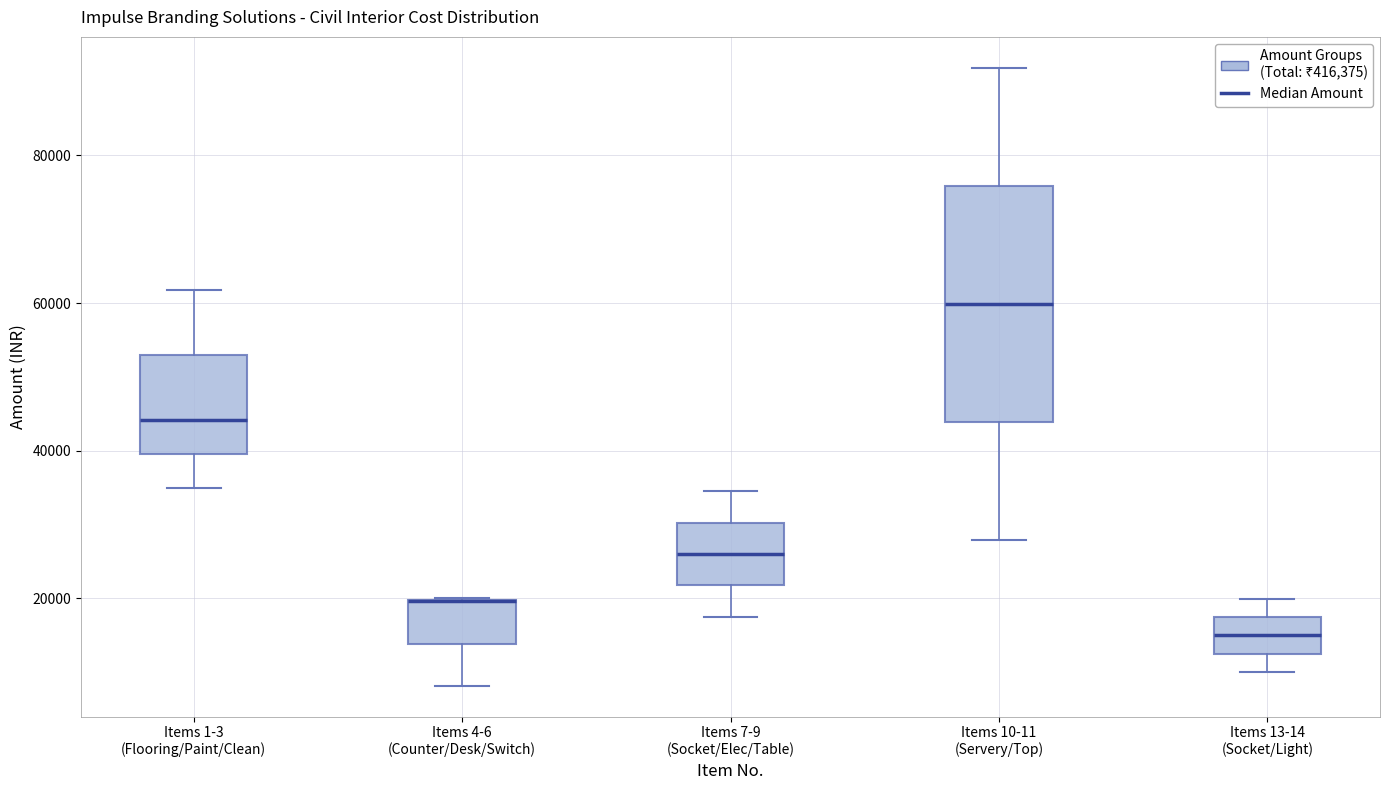

Reading left to right, transcribe this box plot: for each box, give where its median line is, the range the box spans, and where its two whiskers end, as read against the y-axis. The values are not printed on the chart, so give them approximately, as read against the axis.

Items 1-3 (Flooring/Paint/Clean): median 44000, box 40000 to 52000, whiskers 36000 to 62000
Items 4-6 (Counter/Desk/Switch): median 20000 (drawn on the box's upper edge), box 14000 to 20000, whiskers 8000 to 20000
Items 7-9 (Socket/Elec/Table): median 26000, box 22000 to 30000, whiskers 18000 to 34000
Items 10-11 (Servery/Top): median 60000, box 44000 to 76000, whiskers 28000 to 92000
Items 13-14 (Socket/Light): median 14000, box 12000 to 18000, whiskers 10000 to 20000